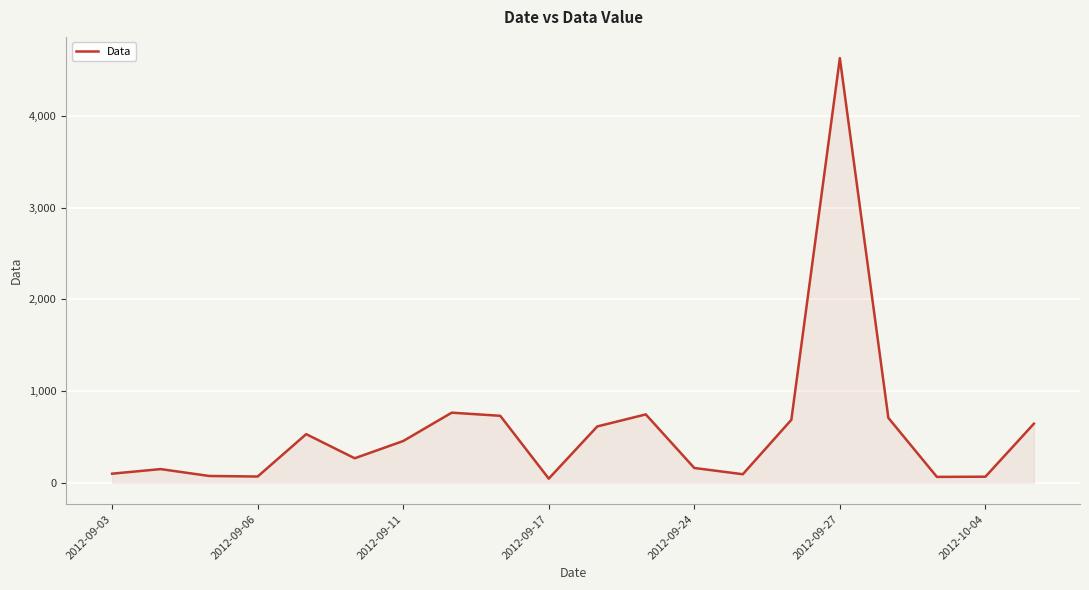

What is the difference between the maximum and minimum values?

4584